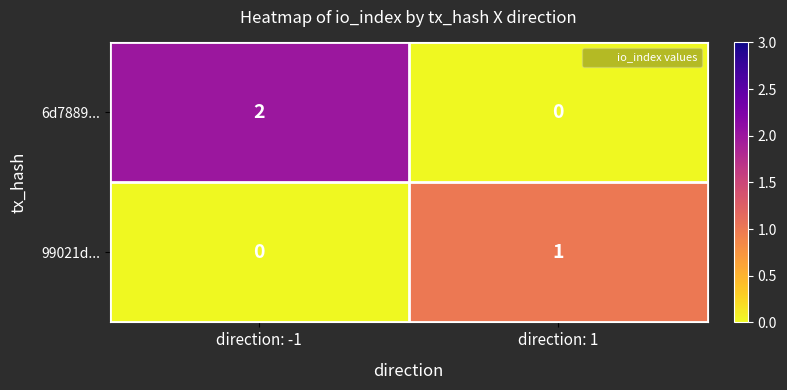

How many distinct data groups are displayed?

2